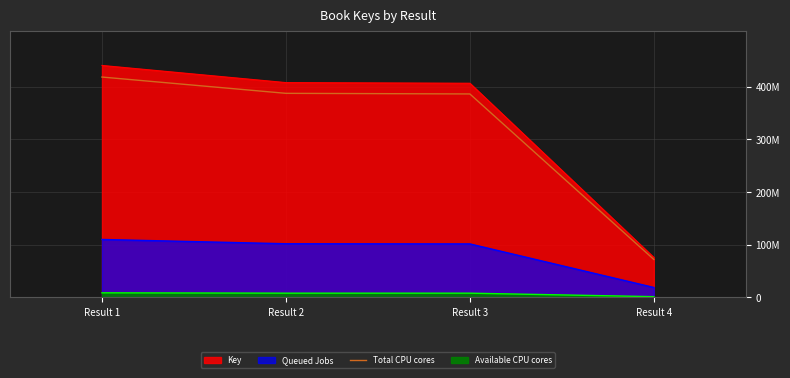

How many lines are shown in the chart?

1